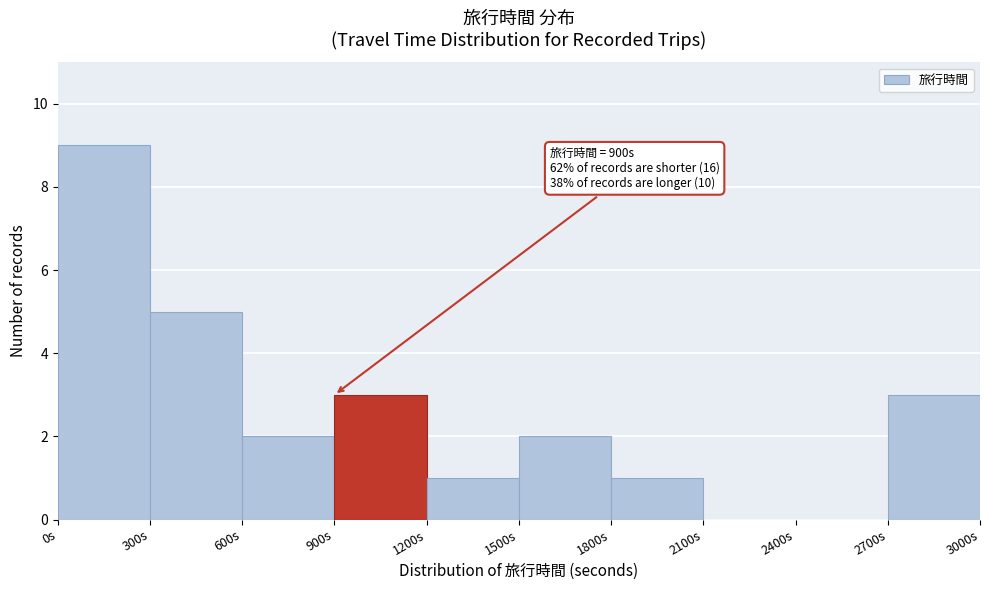

Which range on the x-axis has the tallest bar?

0 to 300